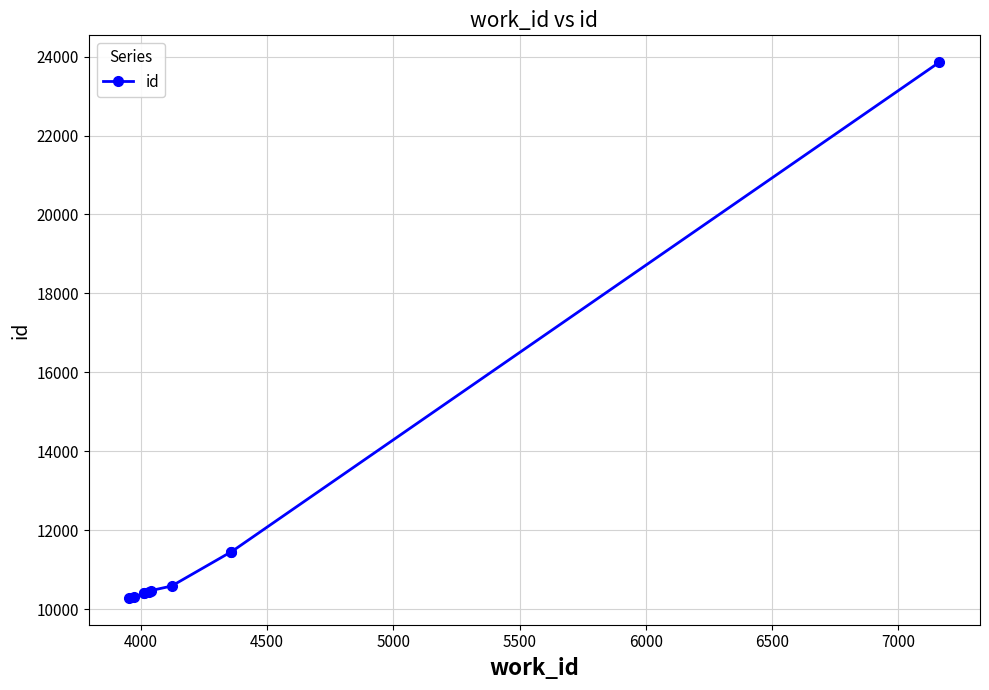

What is the value of the 7th point from the left?

10583